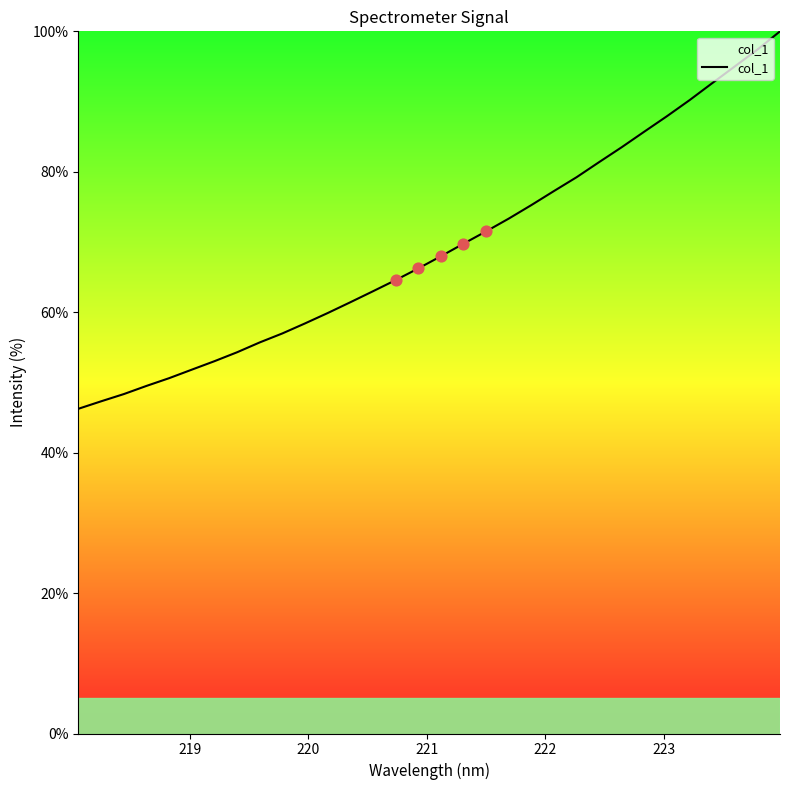

What is the difference between the maximum and minimum values?

53.7